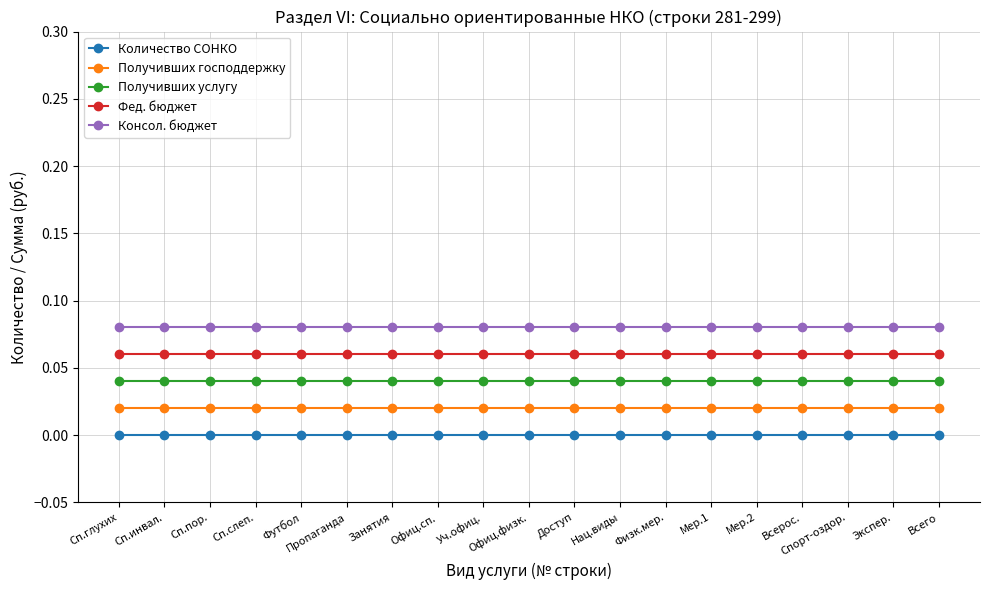

List the series in order of their peak value, highest first.

Консол. бюджет, Фед. бюджет, Получивших услугу, Получивших господдержку, Количество СОНКО